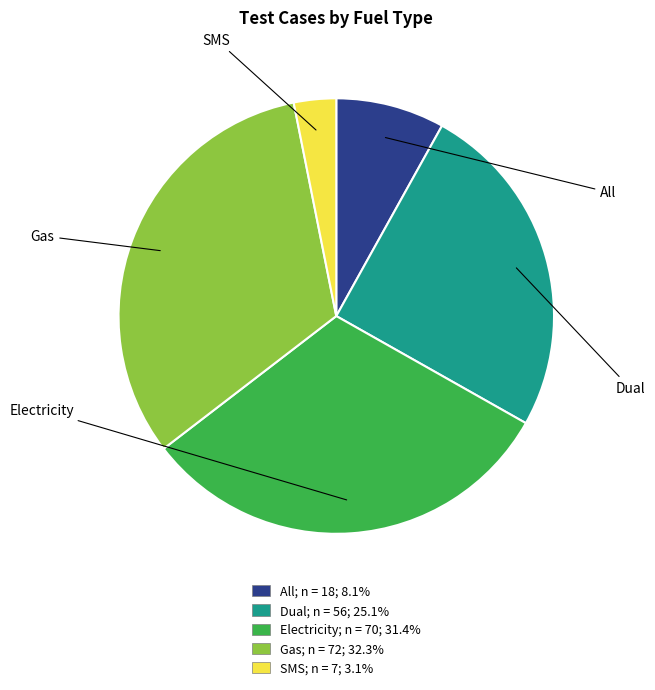

Count the number of slices in the pie.

5